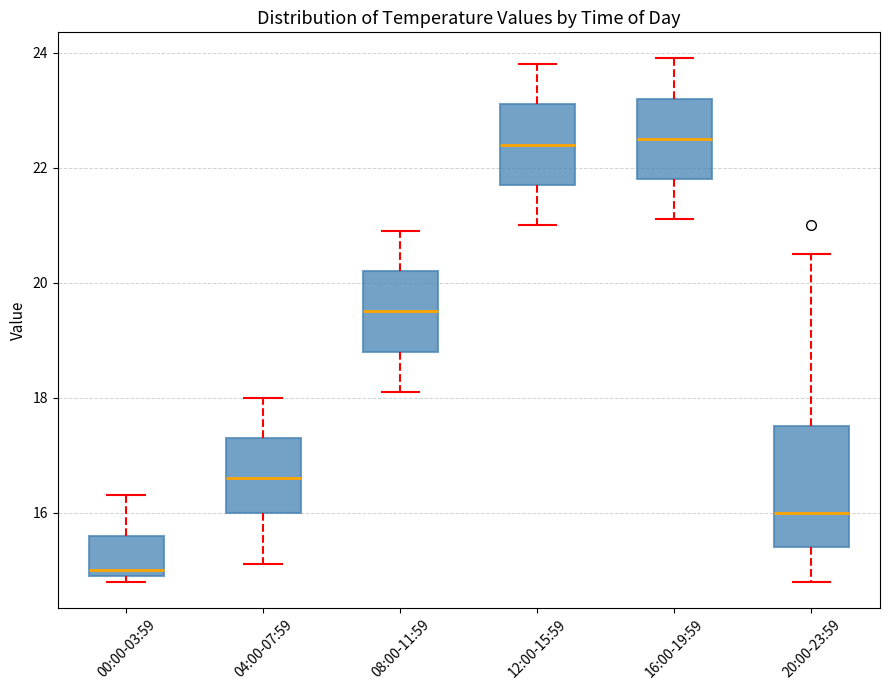

Comparing the boxes themselves (not the whiskers), which one is the tallest?

20:00-23:59